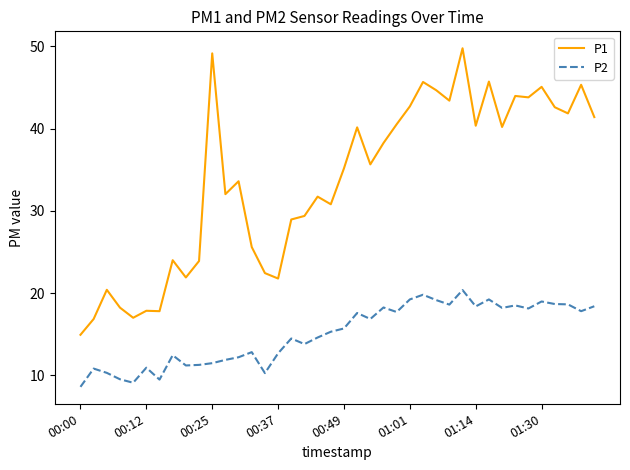

What is the greatest value displayed?

49.8